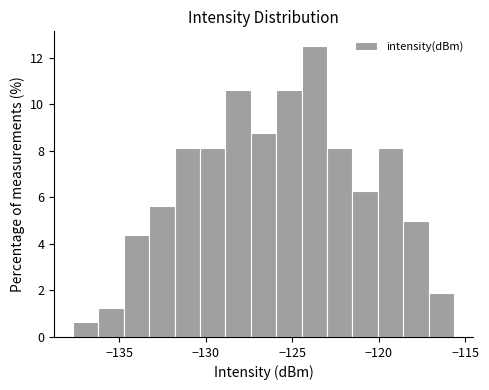

Read against the x-axis, roughly where is the centre of the tallest bar?

-123.5